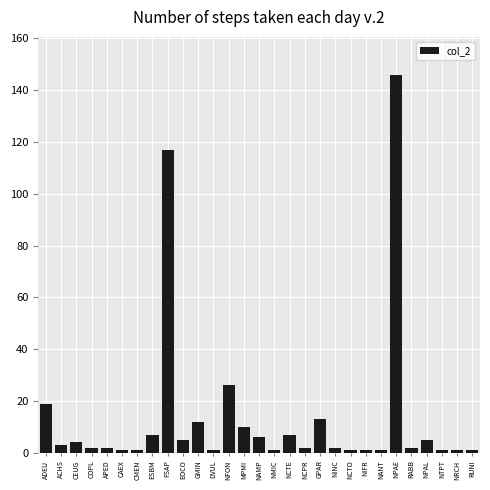

Between NCTE and ACHS, which is larger?

NCTE